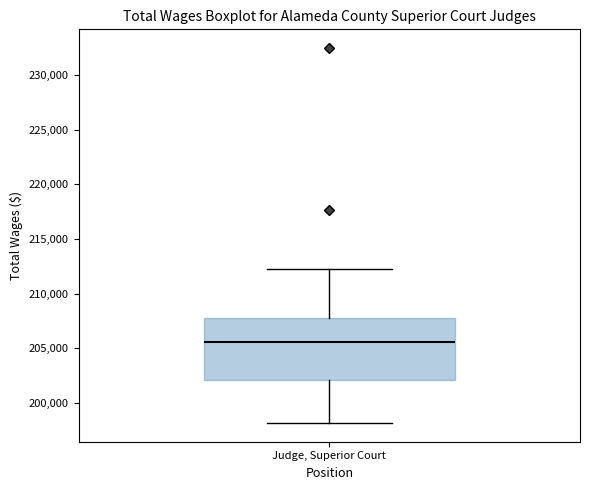

Read this box plot against the y-axis: the position of the median line, the range covered by the box, and the ends of both whiskers. The values are not printed on the chart, so give them approximately, as read against the axis.

median 205500, box 202000 to 208000, whiskers 198000 to 212500